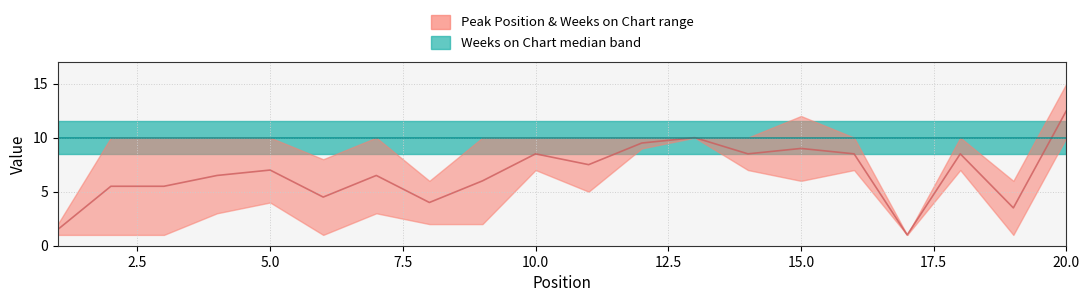

How many lines are shown in the chart?

2